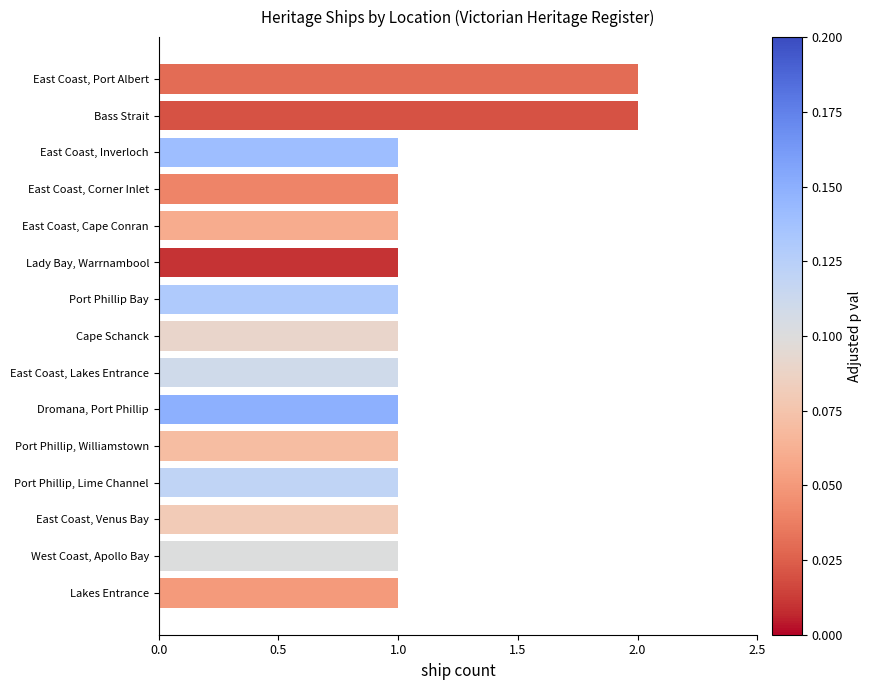

Approximately how many times larger is the value at Bass Strait compared to Cape Schanck?

2.0